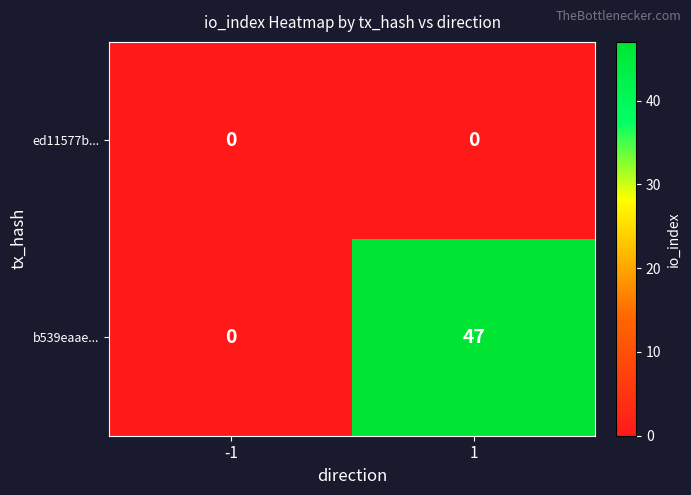

What is the total value across all series at 1?

47